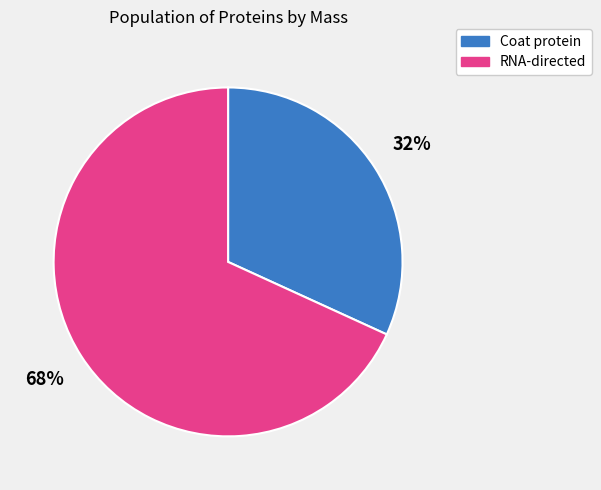

Is there a majority slice in this chart?

Yes